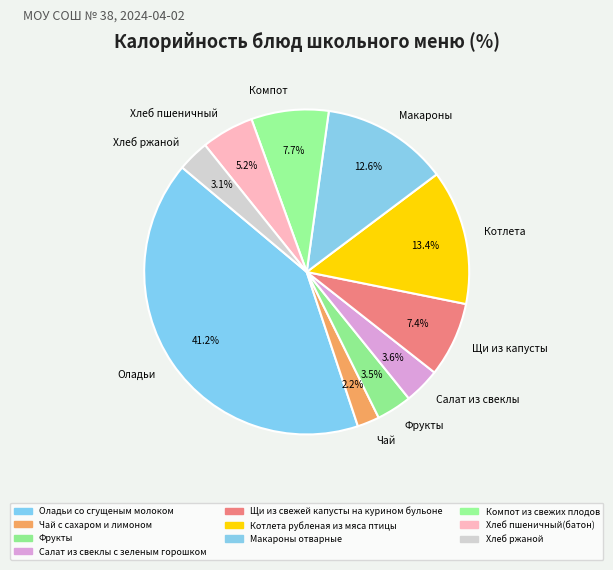

Which slice is the smallest?

Чай